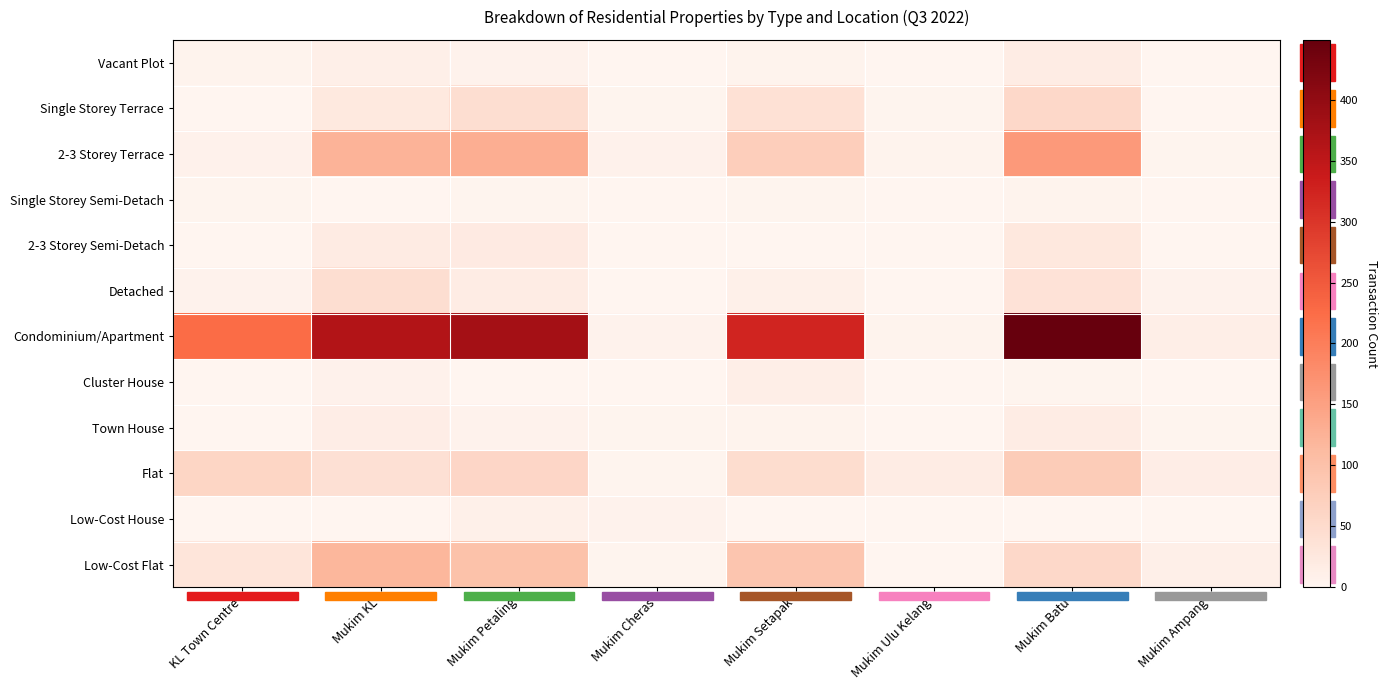

List the series in order of their peak value, lowest first.

Single Storey Semi-Detach, Low-Cost House, Cluster House, Vacant Plot, Town House, 2-3 Storey Semi-Detach, Detached, Single Storey Terrace, Flat, Low-Cost Flat, 2-3 Storey Terrace, Condominium/Apartment